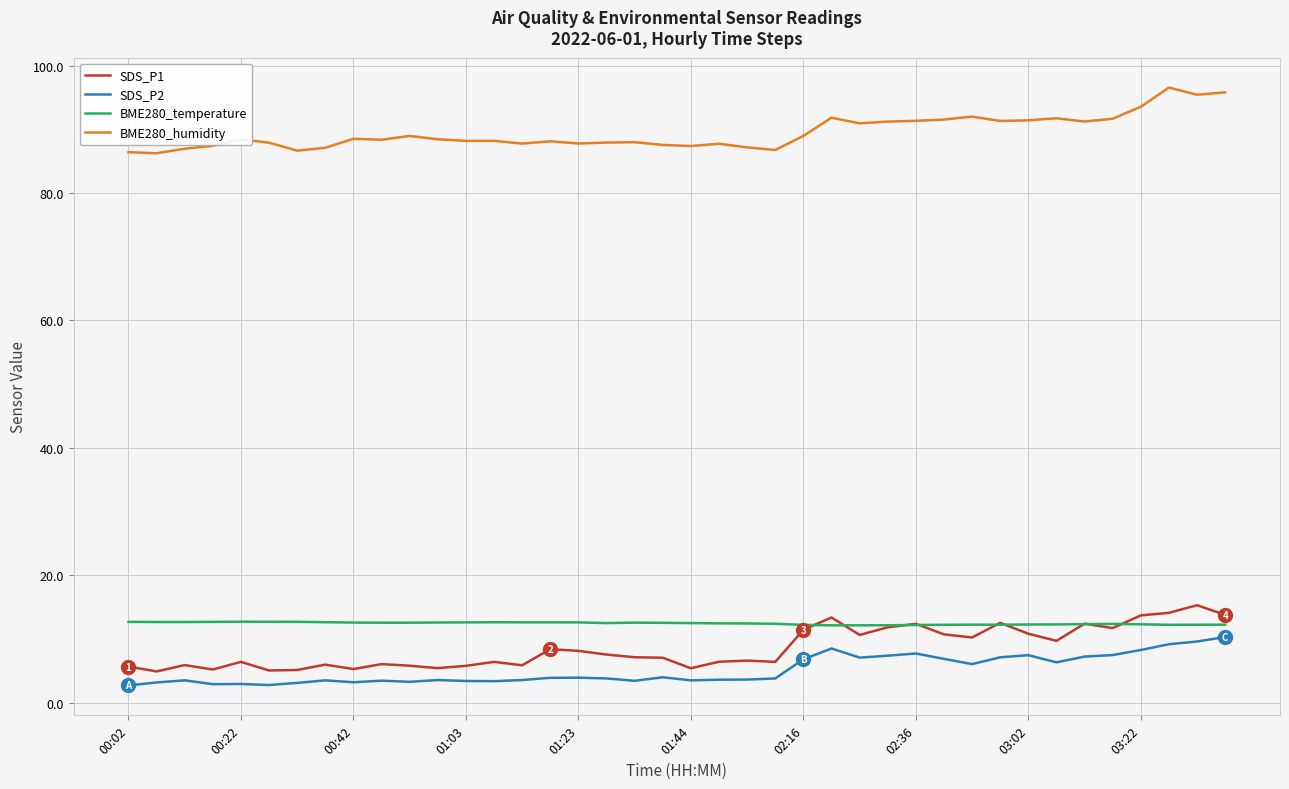

True or false: BME280_humidity and SDS_P2 intersect in this chart.

False